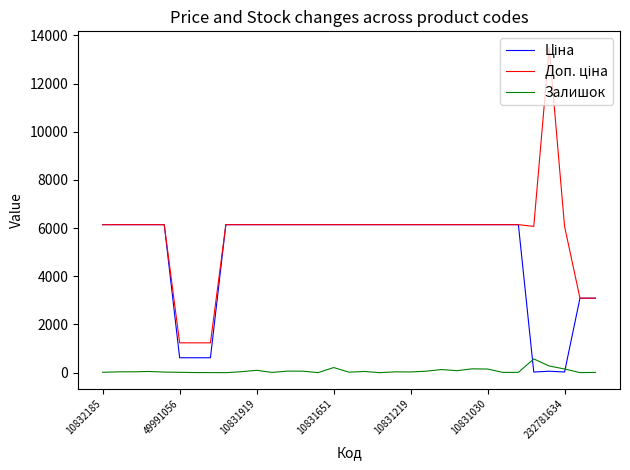

True or false: Залишок has more than 0 points higher than both neighbors.

True